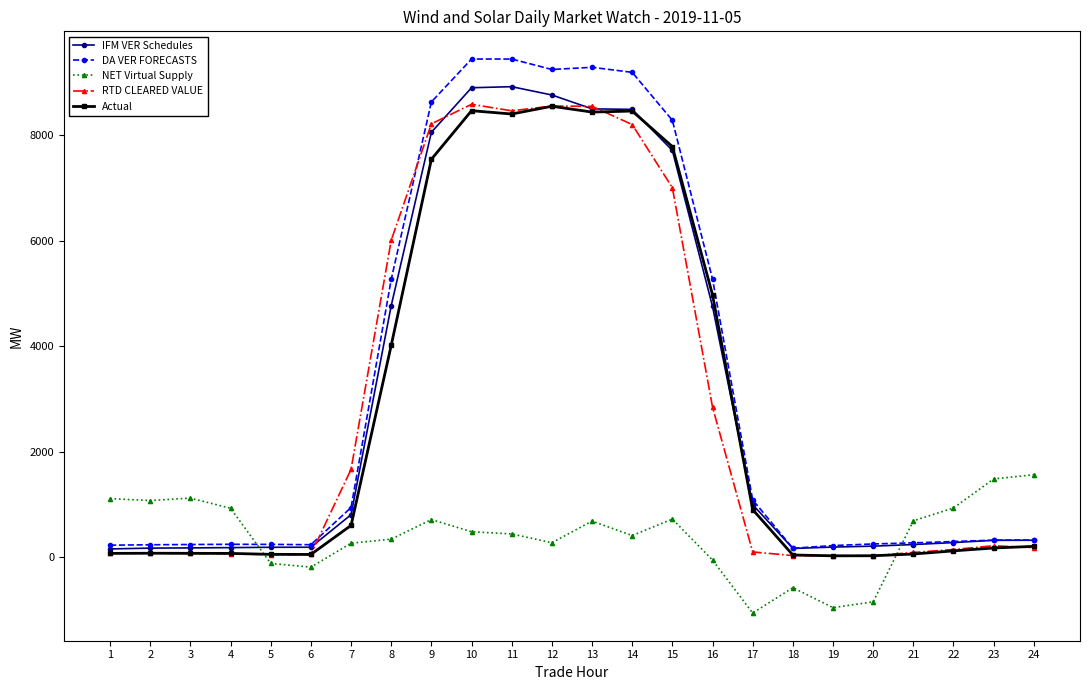

Is the value of RTD CLEARED VALUE at 11 greater than the value of NET Virtual Supply at 5?

Yes